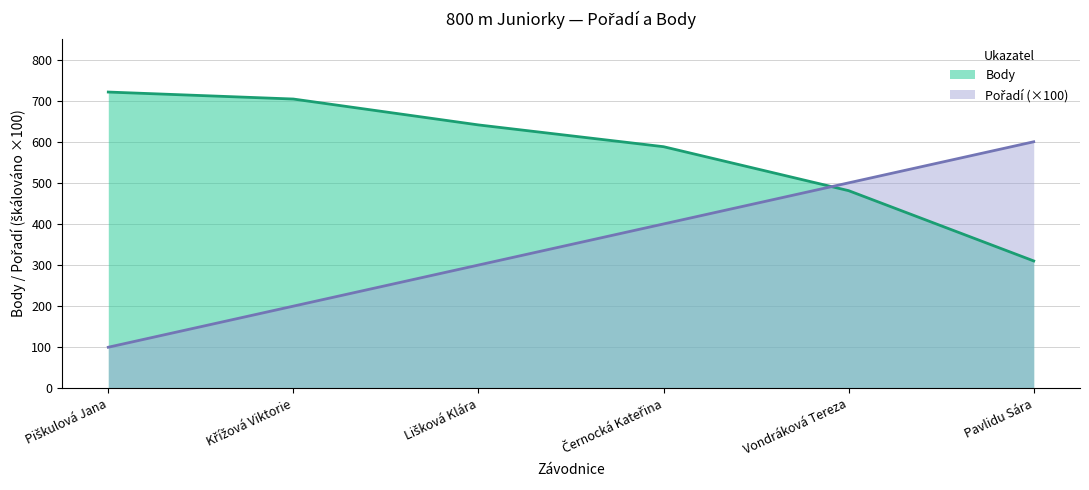

Which series has the largest range (max minus min)?

Pořadí